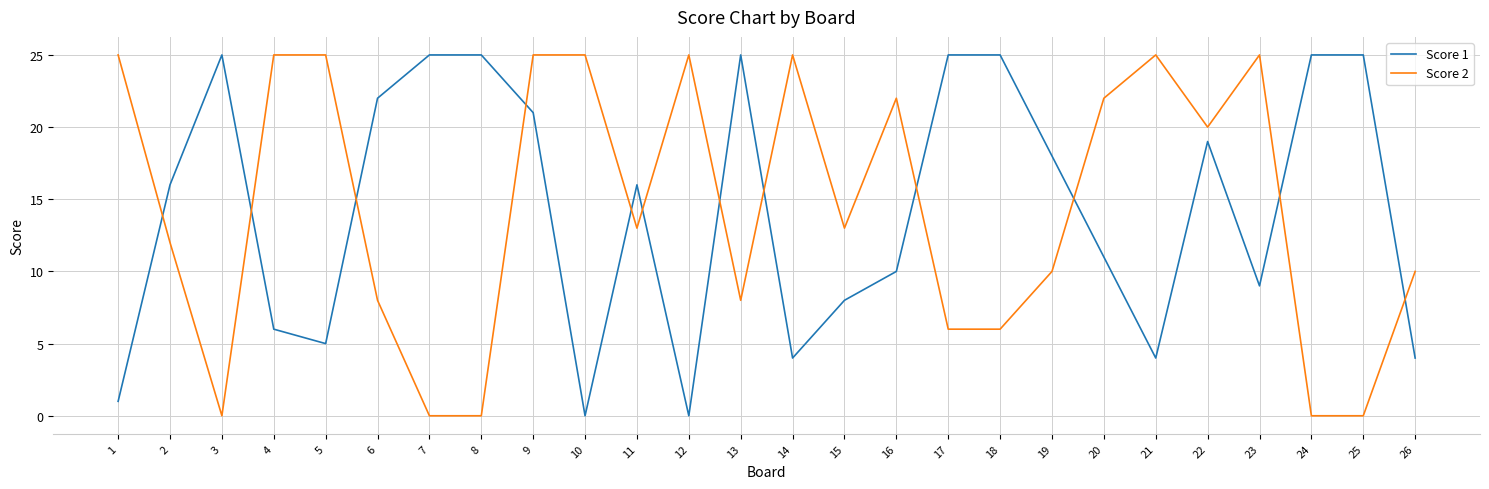

Rank the series at 15 from lowest to highest value.

Score 1, Score 2